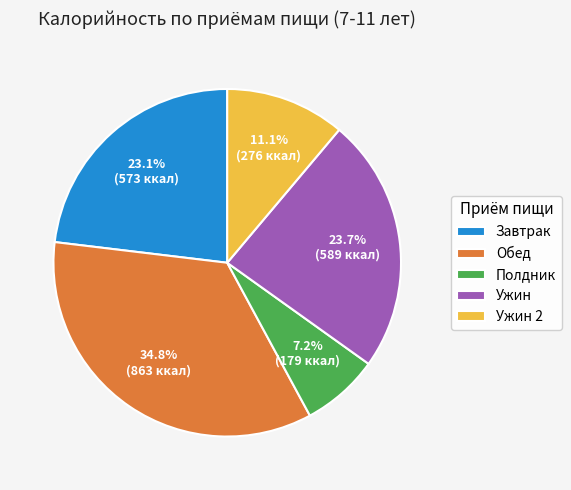

To the nearest percent, what is the difference between the Завтрак and Ужин 2 slice percentages?

12%